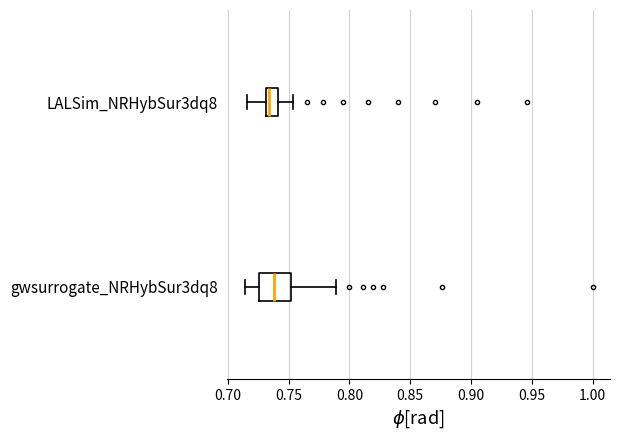

Which box is the widest, from its left edge to its right edge?

gwsurrogate_NRHybSur3dq8